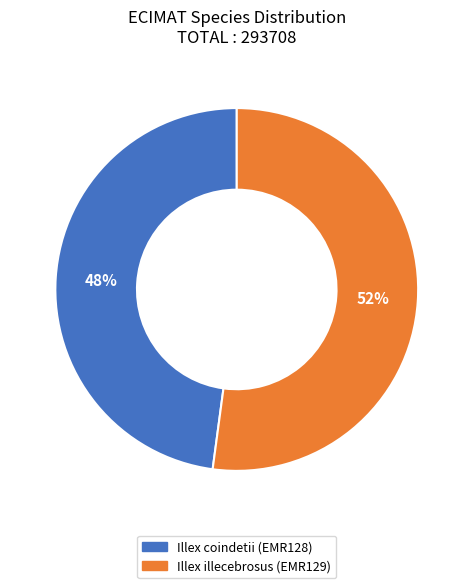

What percentage is the Illex illecebrosus (EMR129) slice, to the nearest percent?

52%